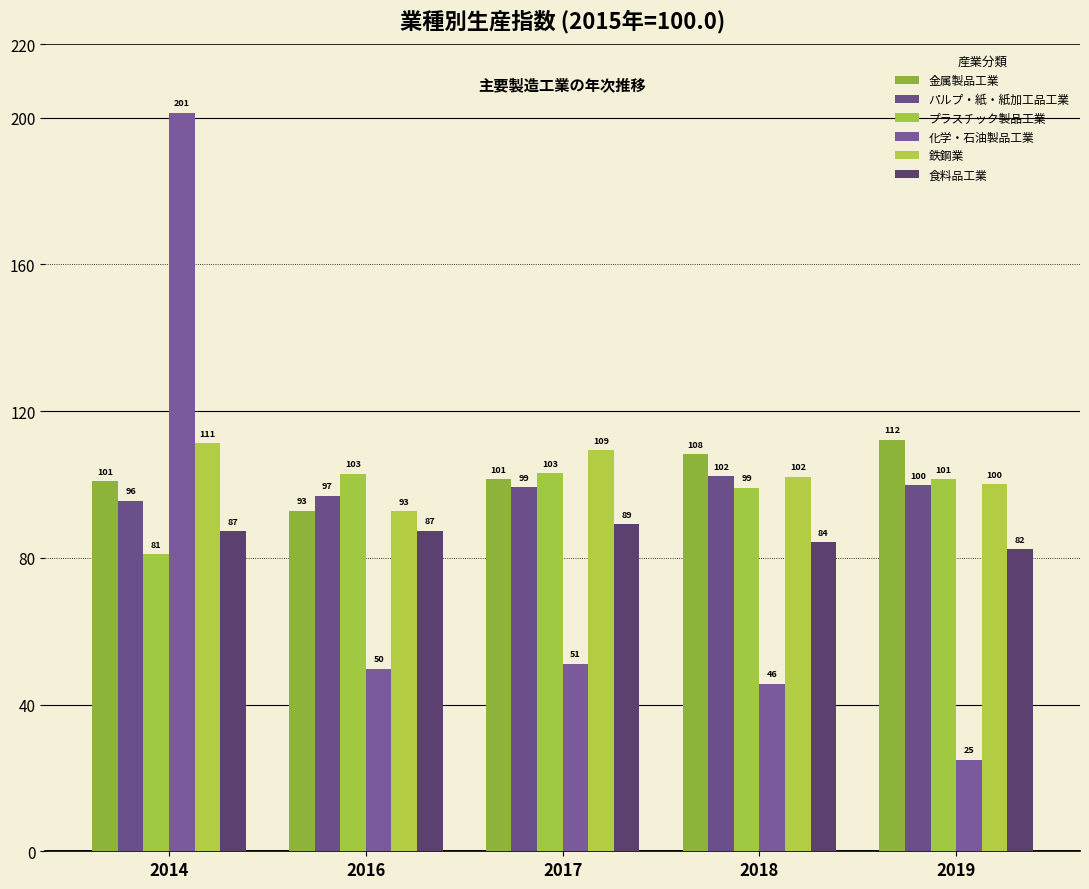

The 鉄鋼業 series shows 177.5 at 2018. True or false?

False